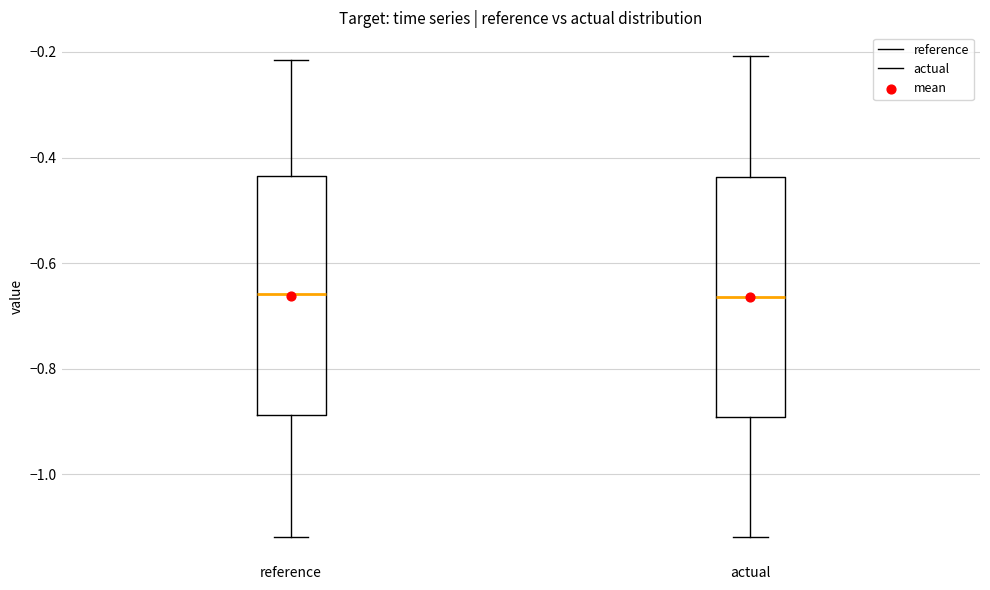

Reading left to right, transcribe this box plot: for each box, give where its median line is, the range the box spans, and where its two whiskers end, as read against the y-axis. The values are not printed on the chart, so give them approximately, as read against the axis.

reference: median -0.66, box -0.88 to -0.44, whiskers -1.12 to -0.22
actual: median -0.66, box -0.90 to -0.44, whiskers -1.12 to -0.20